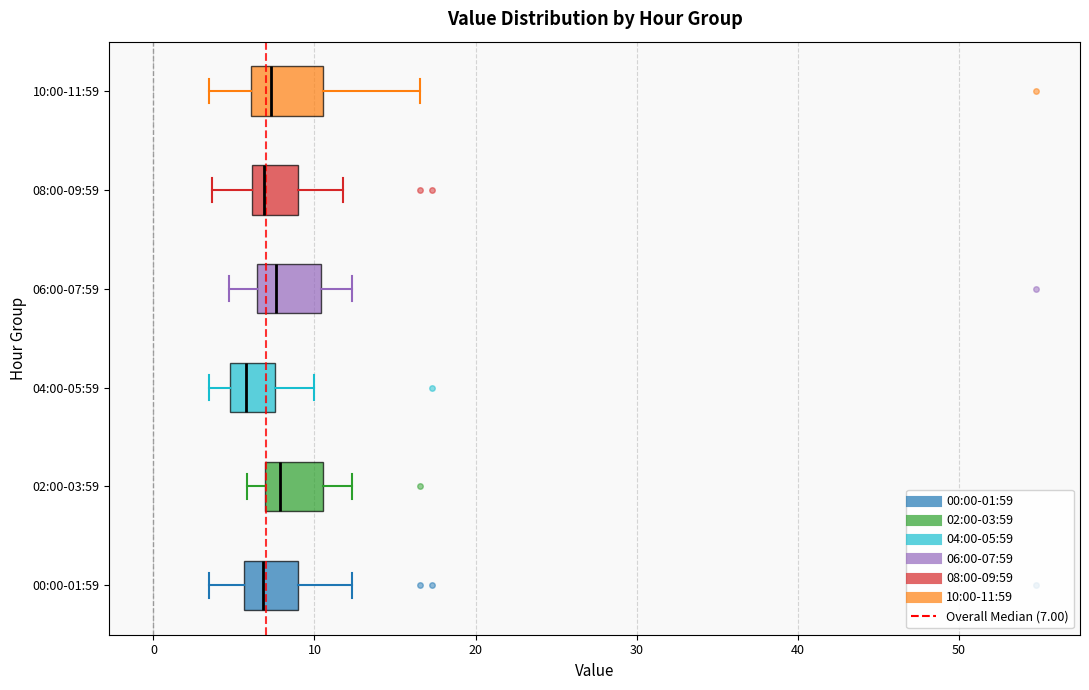

Reading bottom to top, transcribe this box plot: for each box, give where its median line is, the range the box spans, and where its two whiskers end, as read against the x-axis. The values are not printed on the chart, so give them approximately, as read against the axis.

00:00-01:59: median 7, box 6 to 9, whiskers 3 to 12
02:00-03:59: median 8, box 7 to 11, whiskers 6 to 12
04:00-05:59: median 6, box 5 to 8, whiskers 3 to 10
06:00-07:59: median 8, box 6 to 10, whiskers 5 to 12
08:00-09:59: median 7, box 6 to 9, whiskers 4 to 12
10:00-11:59: median 7, box 6 to 11, whiskers 3 to 17